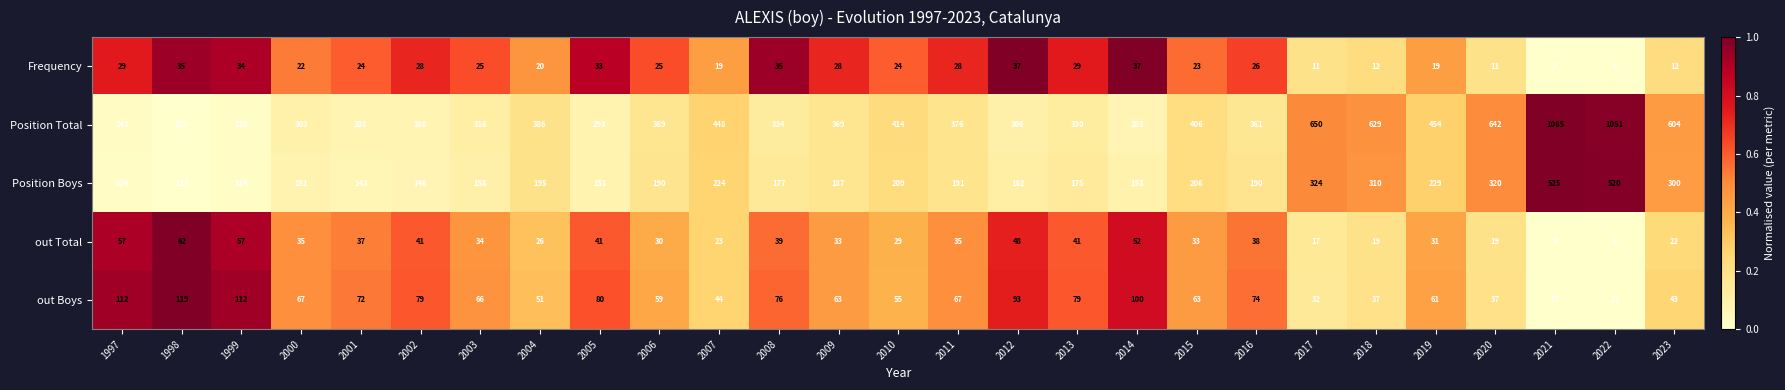

Rank the series at 2004 from highest to lowest value.

Position Total, Position Boys, out Boys, out Total, Frequency